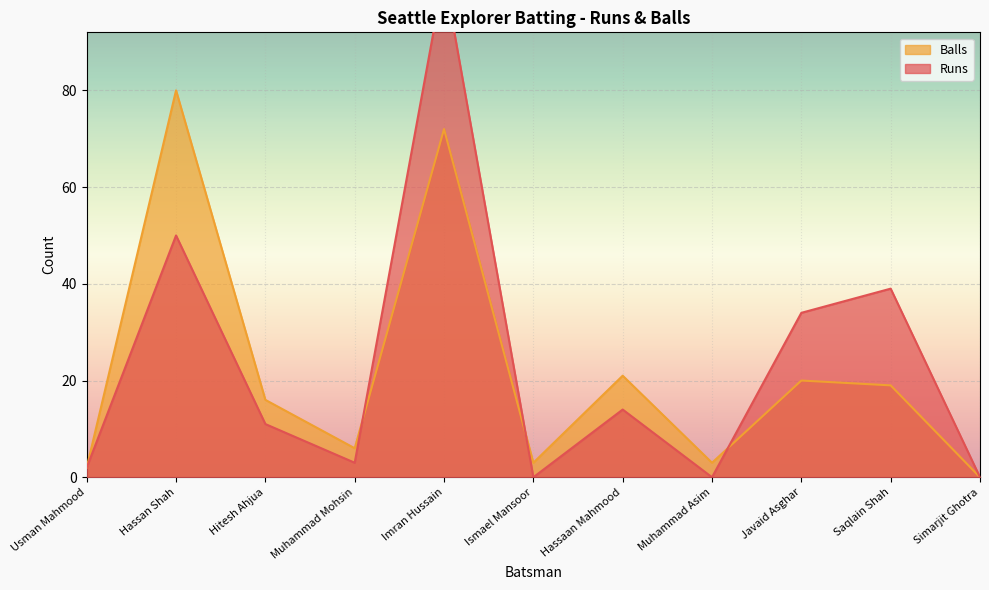

Where is Balls nearest to the value 40?

Hassaan Mahmood